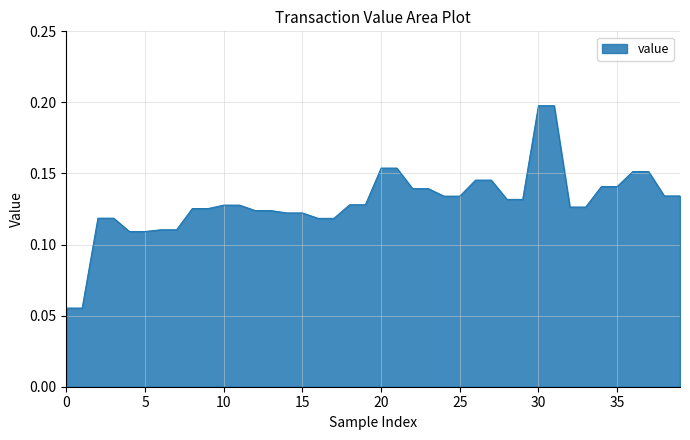

Which category has the highest value across all series?

30